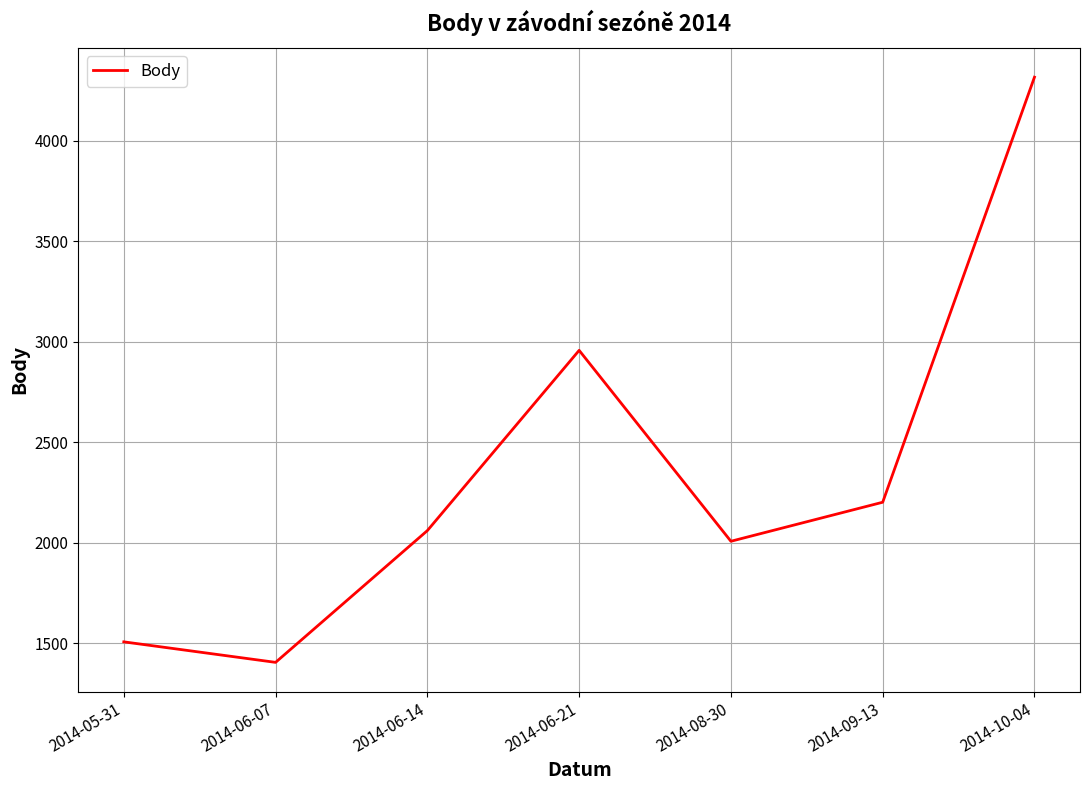

Does the chart have visible grid lines?

Yes